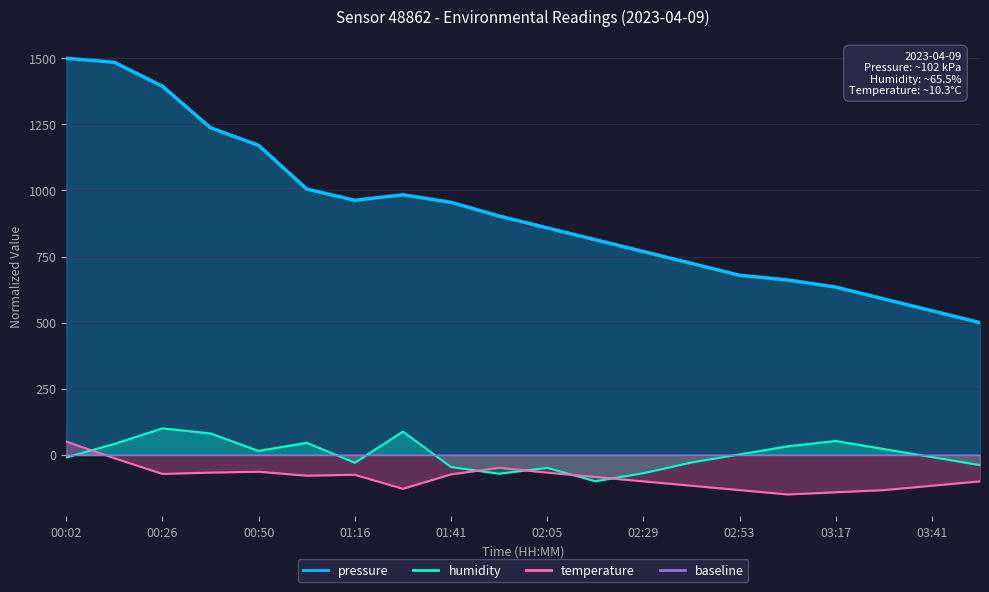

The value of pressure at 03:29 is 920.5. True or false?

False